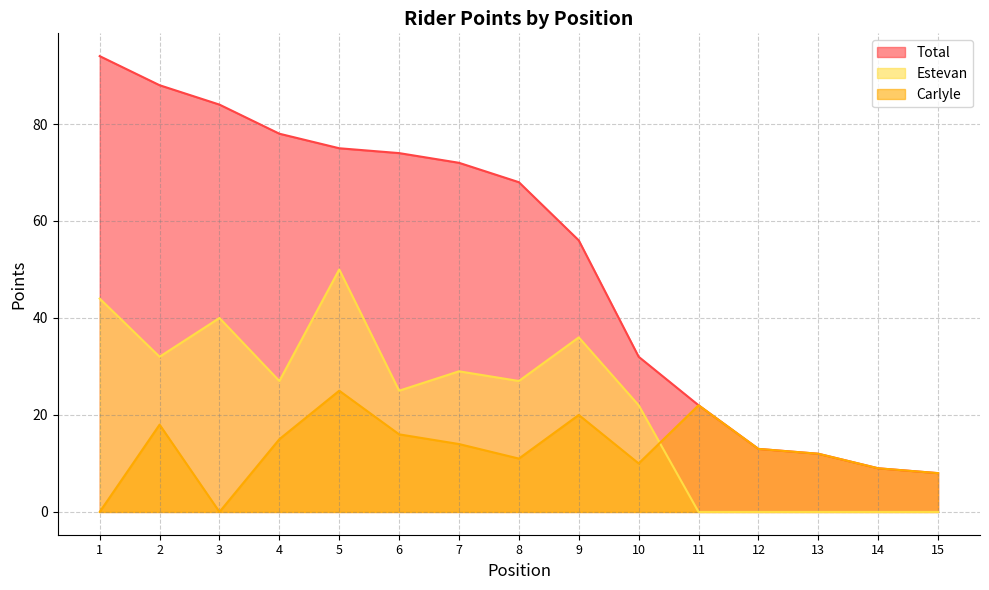

Which series has the largest total across all categories?

Total